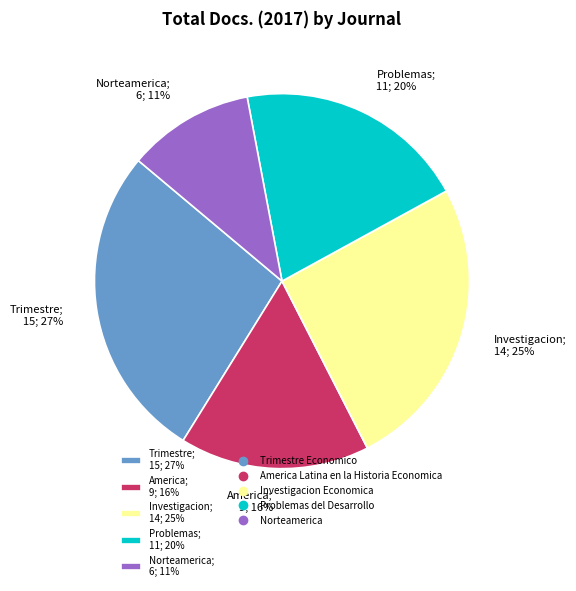

What percentage is the Norteamerica; 6; 11% slice, to the nearest percent?

11%